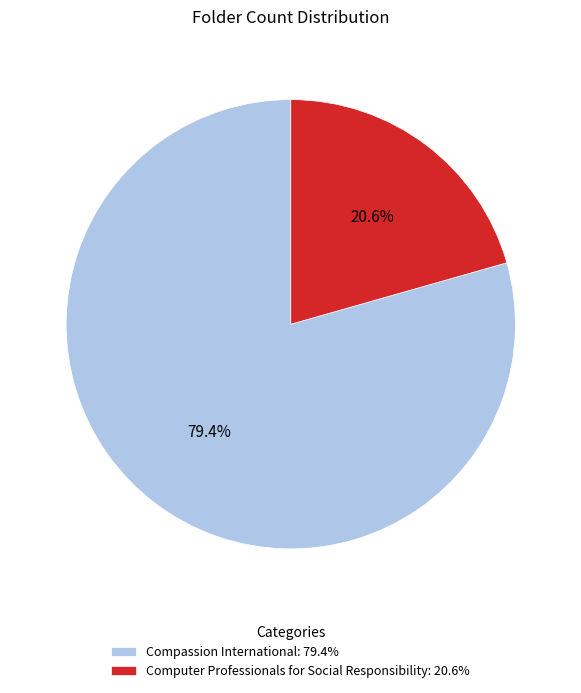

Rank the categories by value from highest to lowest.

Compassion International, Computer Professionals for Social Responsibility